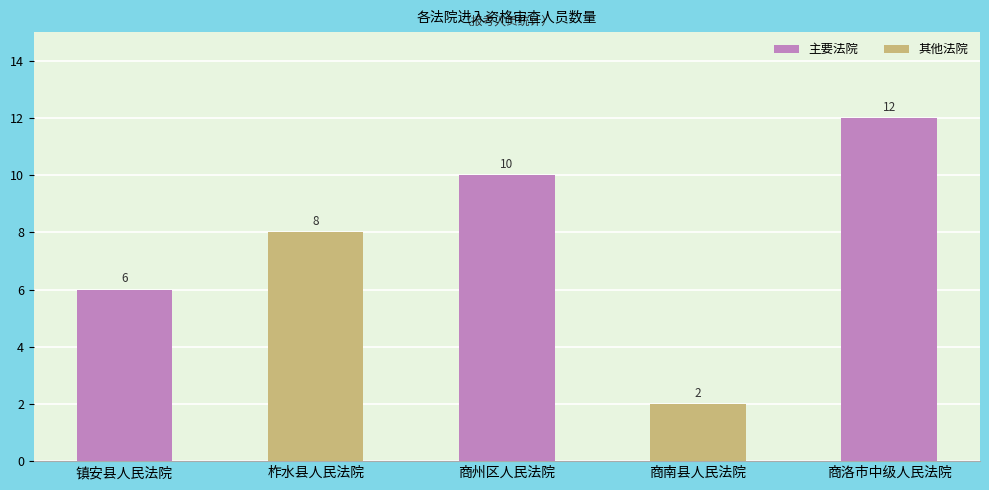

How many values are between 6 and 10?

3